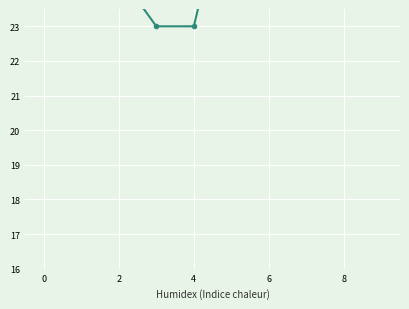

What is the maximum value shown in the chart?

39.5